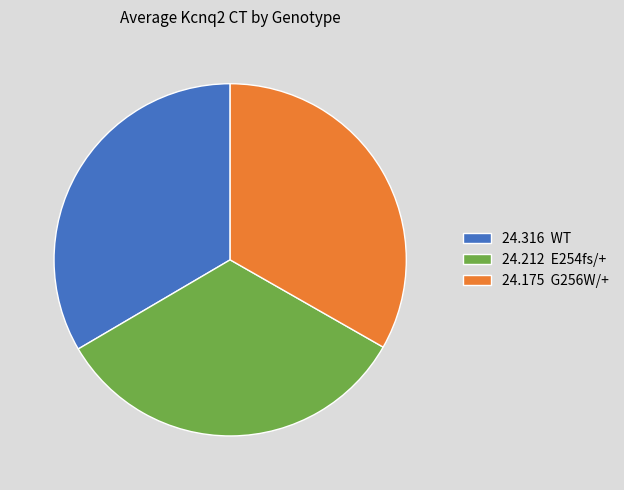

Is there any slice that represents more than half of the pie?

No